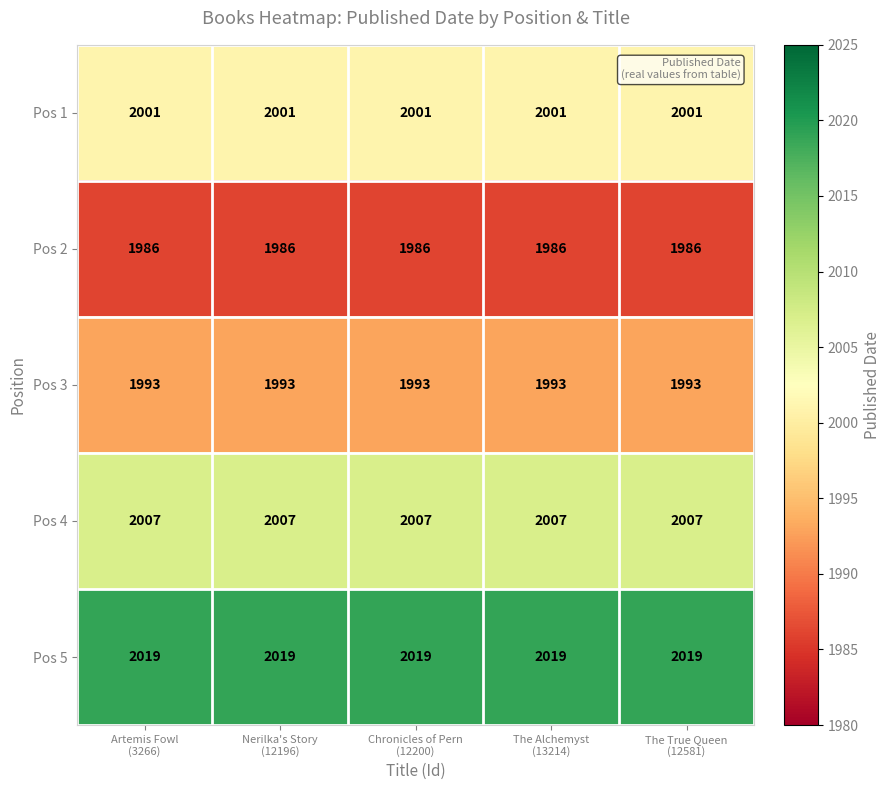

Rank the series by their maximum value, from lowest to highest.

Pos 2, Pos 3, Pos 1, Pos 4, Pos 5